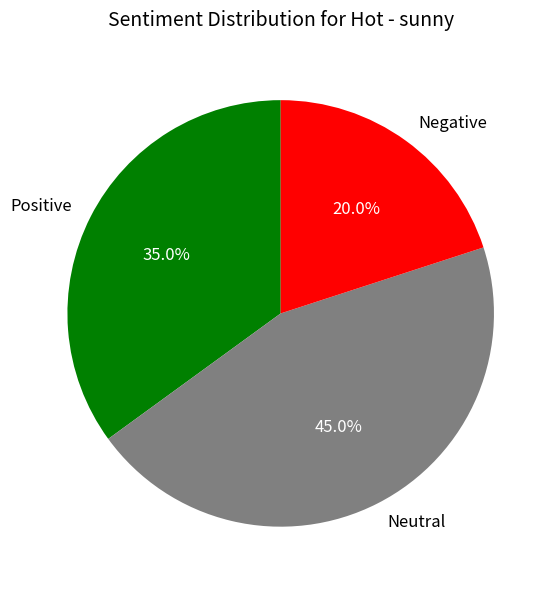

What portion of the pie excludes Positive?

65.0%